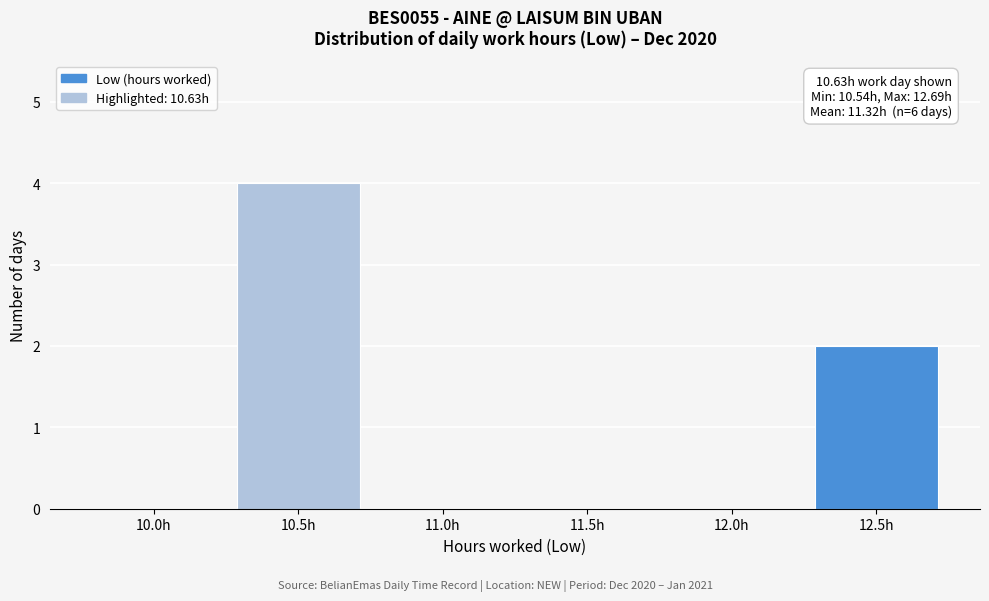

Reading left to right, transcribe all the data shown in this chart.

10.0h=0	10.5h=4	11.0h=0	11.5h=0	12.0h=0	12.5h=2